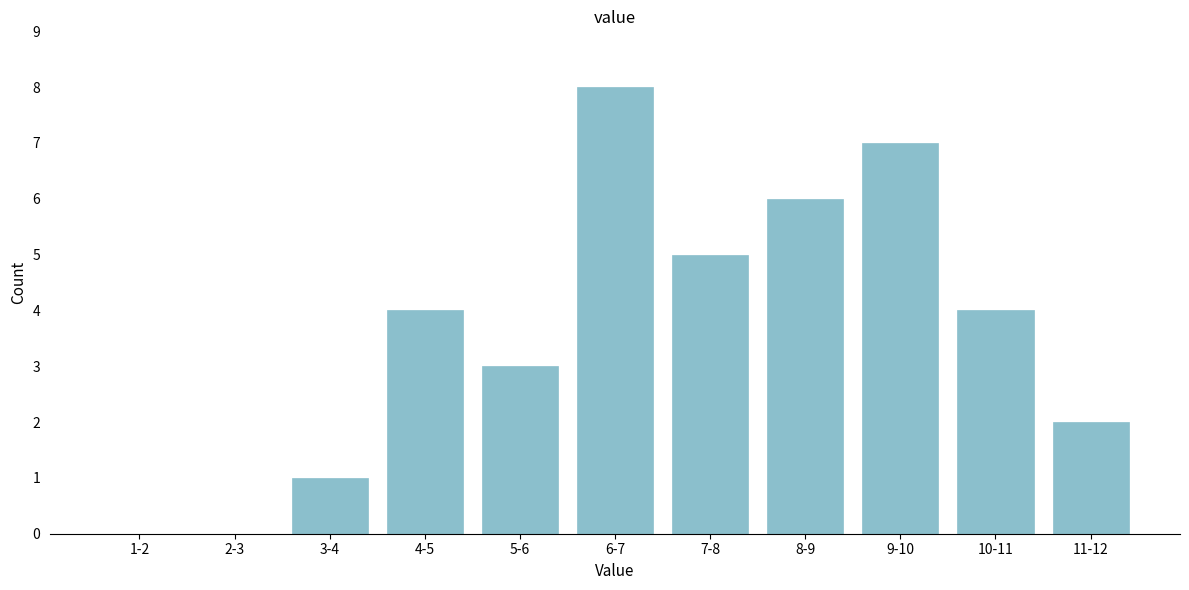

Reading left to right, list all the values displayed in this chart.

1-2=0	2-3=0	3-4=1	4-5=4	5-6=3	6-7=8	7-8=5	8-9=6	9-10=7	10-11=4	11-12=2